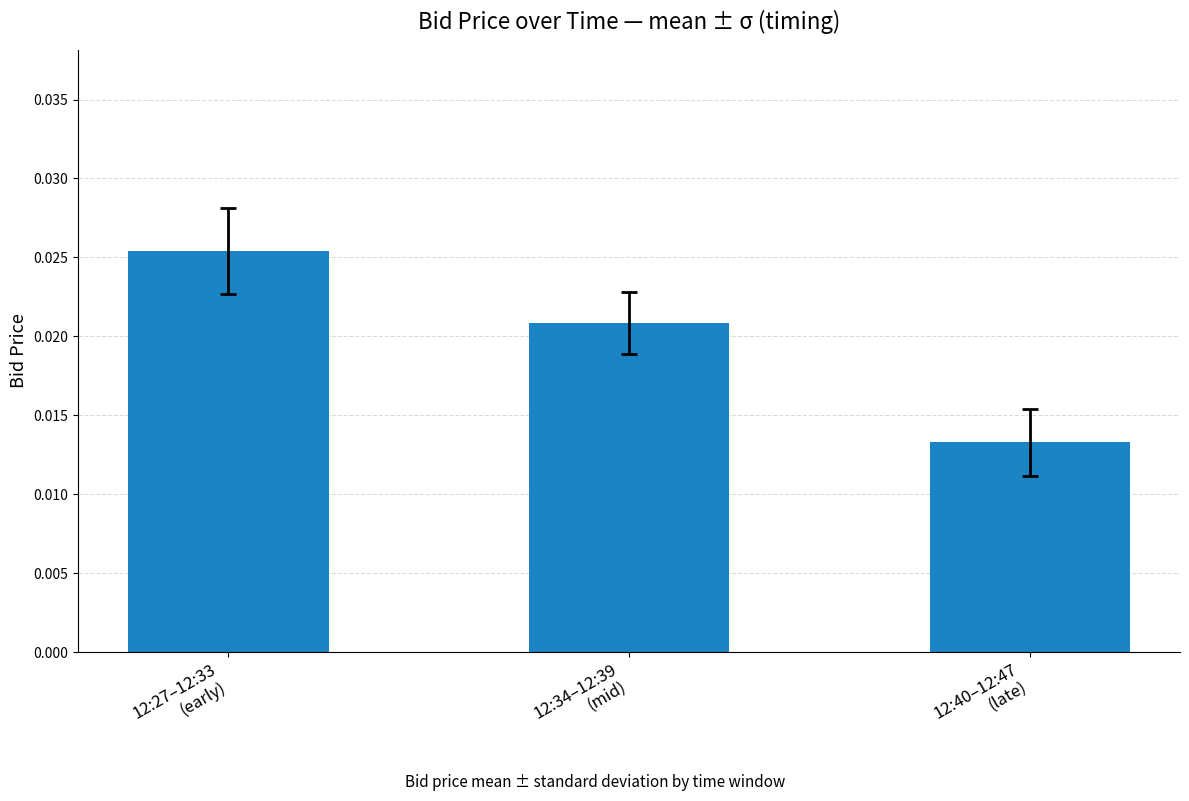

Count the values in the range 0 to 1.

3